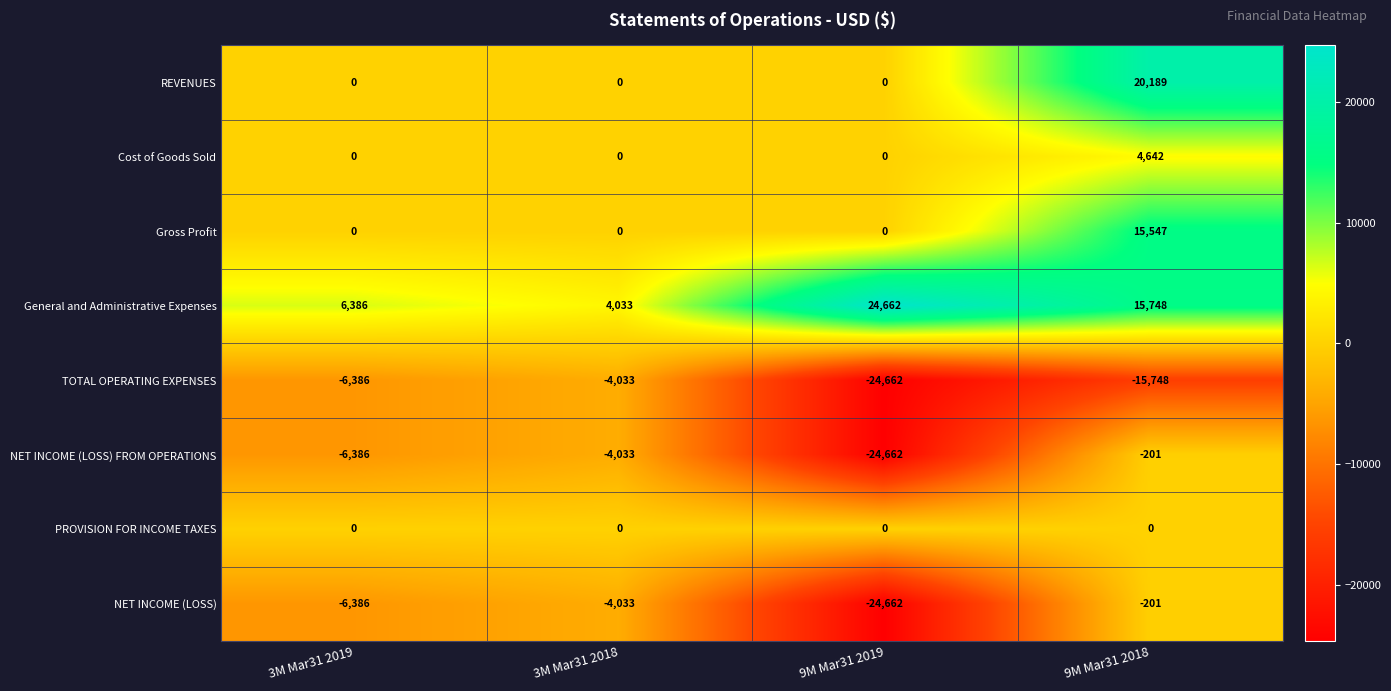

What is the maximum value for Gross Profit?

15547